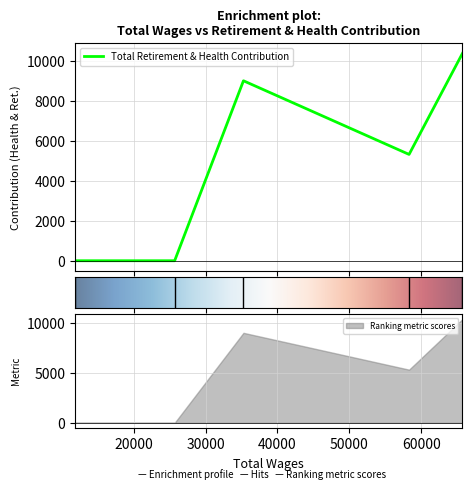

What is the change in value from 65733.0 to 58307.0?

-5055